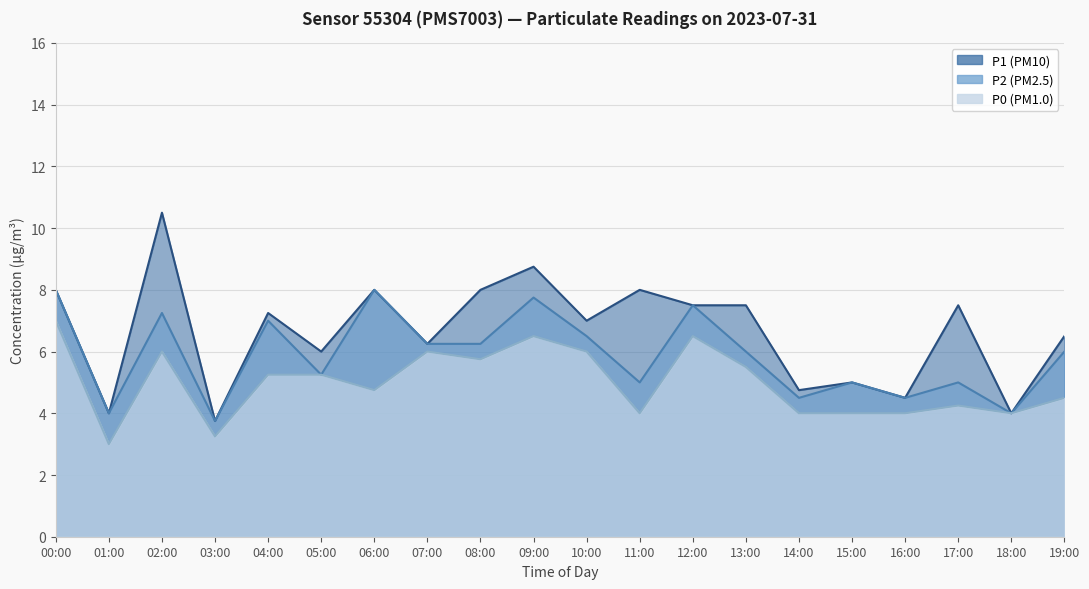

Rank the series at 03:00 from lowest to highest value.

P0, P1, P2